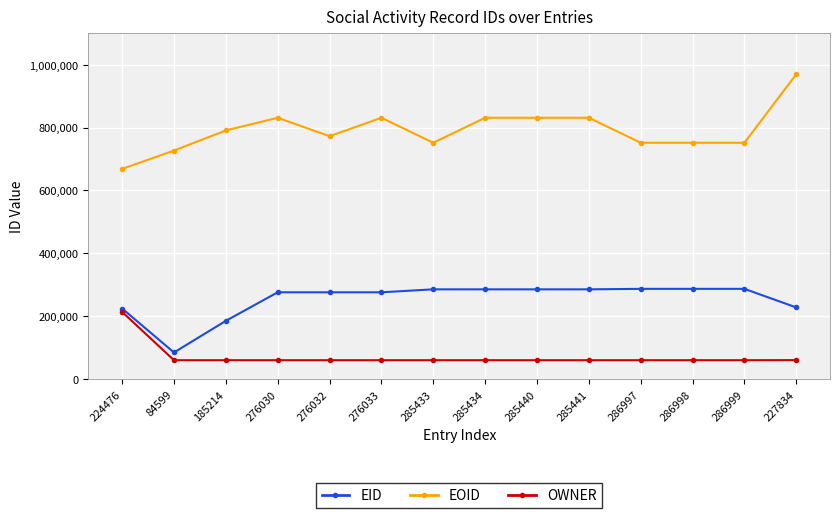

True or false: EOID has a value of 523432 at 227834.

False